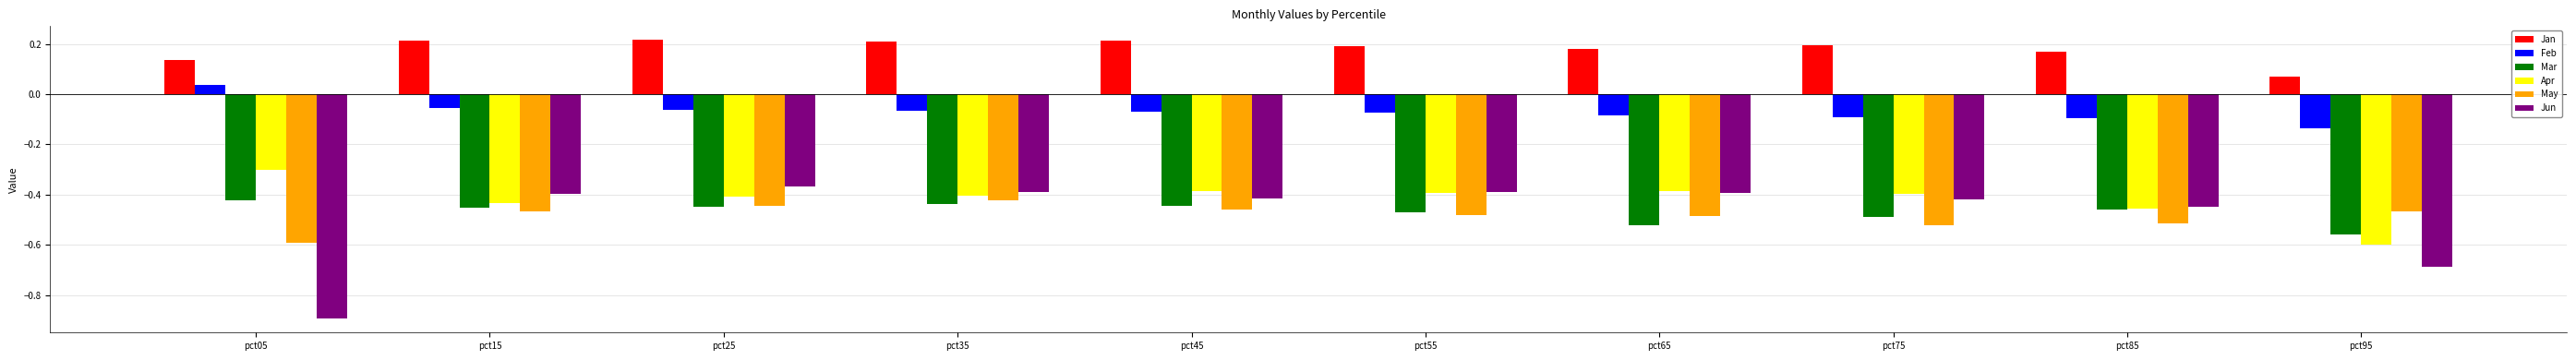

What is the maximum value for Apr?

-0.3